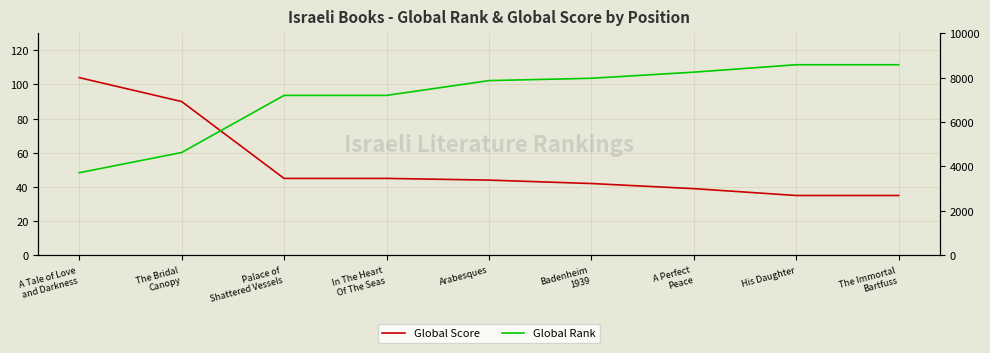

Rank the categories by Global Rank value from highest to lowest.

His Daughter, The Immortal
Bartfuss, A Perfect
Peace, Badenheim
1939, Arabesques, Palace of
Shattered Vessels, In The Heart
Of The Seas, The Bridal
Canopy, A Tale of Love
and Darkness